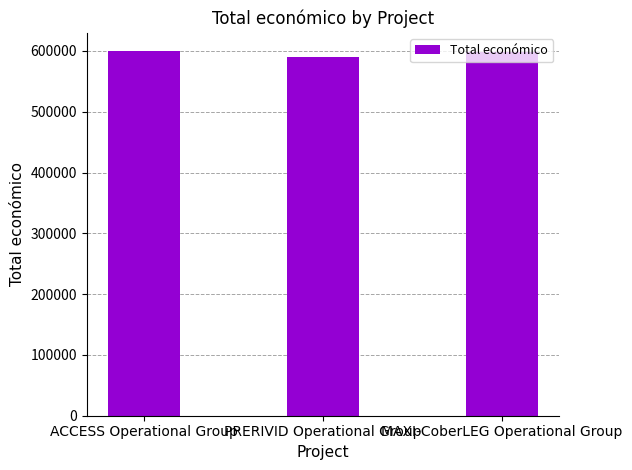

What is the greatest value displayed?

599779